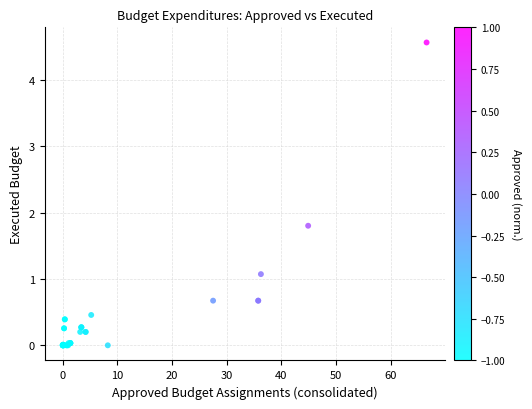

What Y value in the scatter plot is closest to 2?

1.8